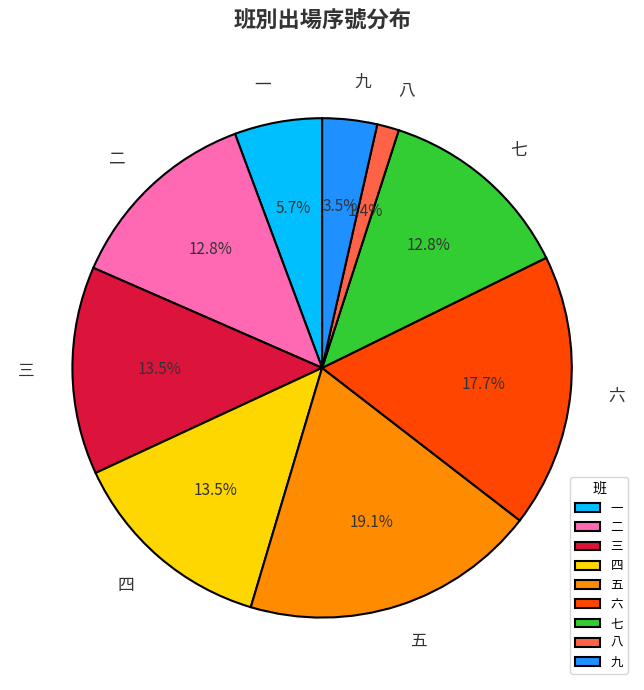

Which slice is the smallest?

八